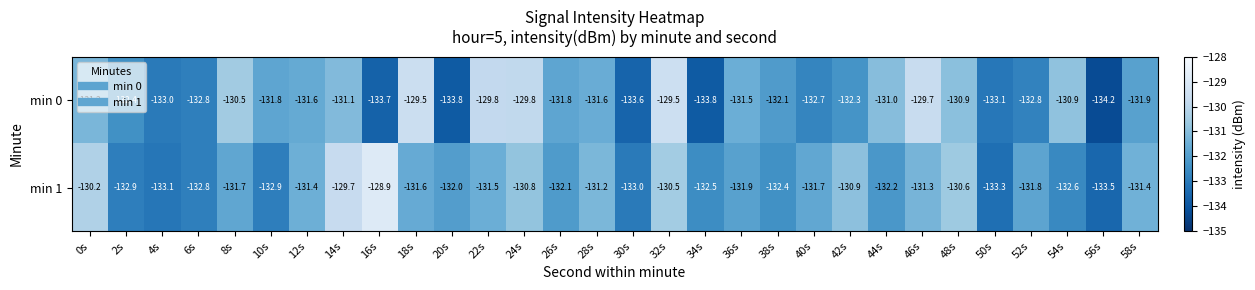

At which label does min 1 first exceed -131?

0s